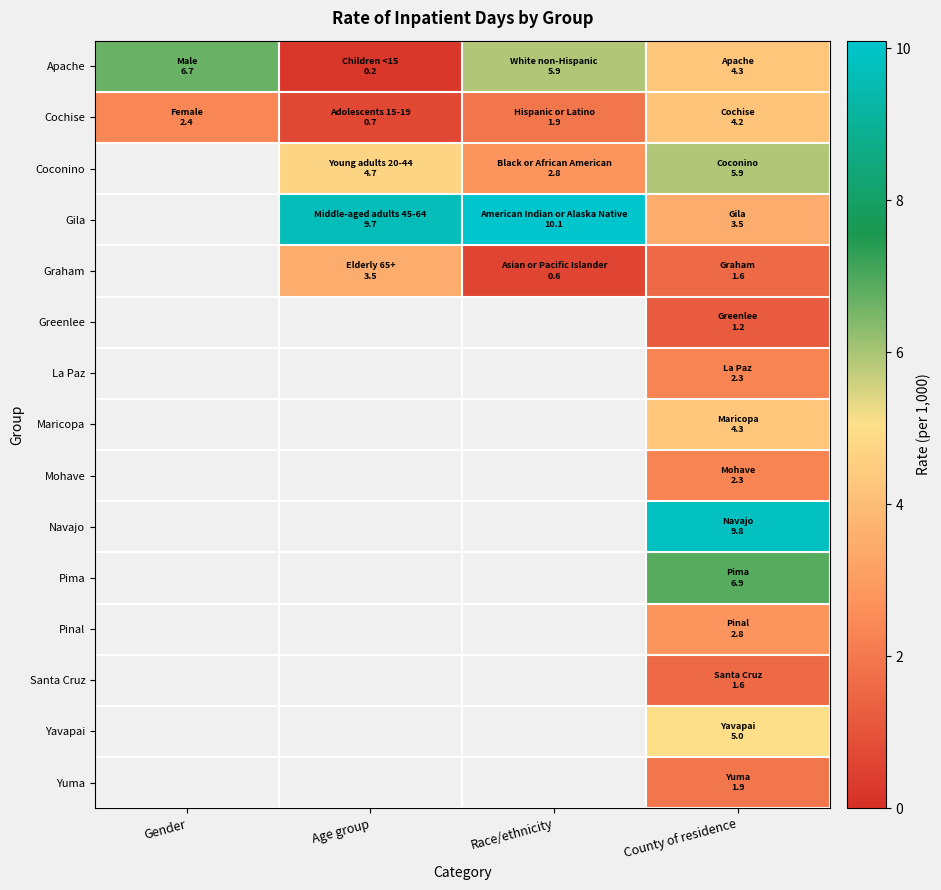

At which category is the sum across all series the highest?

County of residence